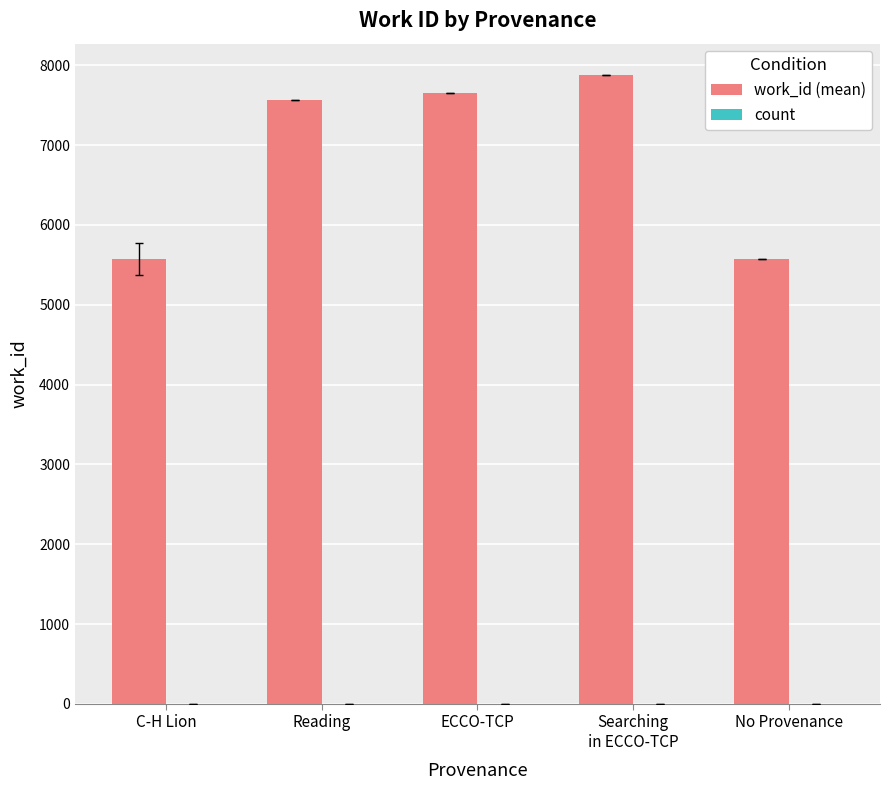

What is the greatest value displayed?

7878